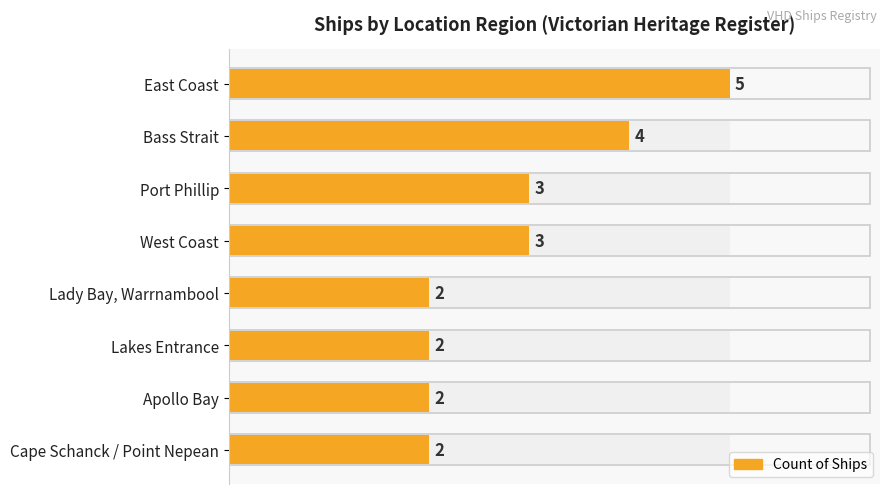

Are the bars horizontal?

Yes